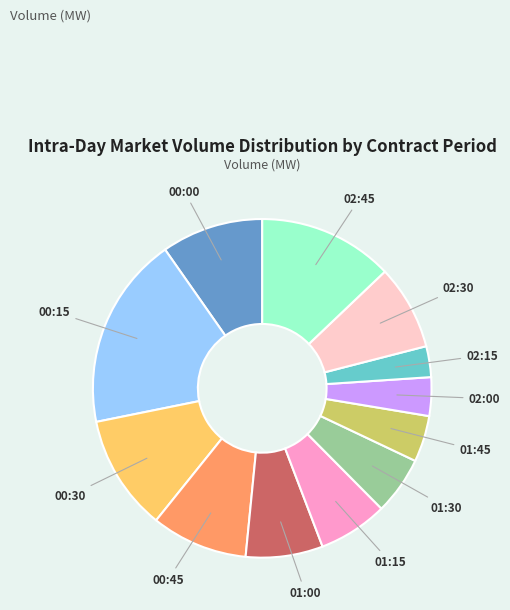

Is there a majority slice in this chart?

No